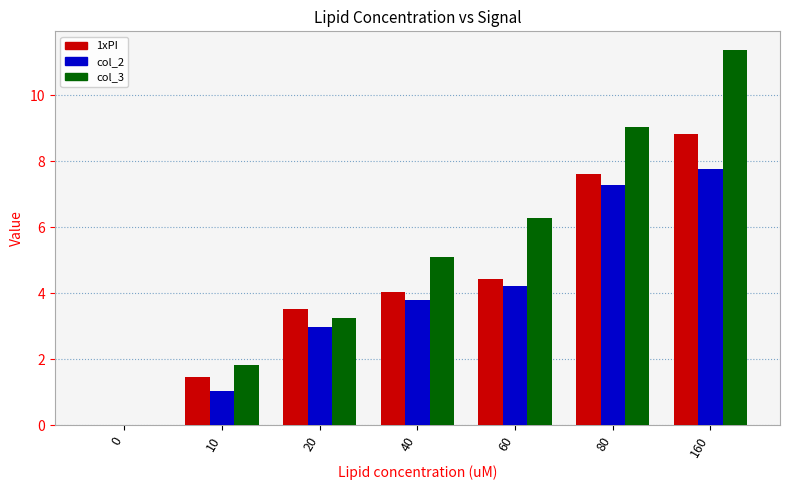

Which series has the widest spread of values?

col_3